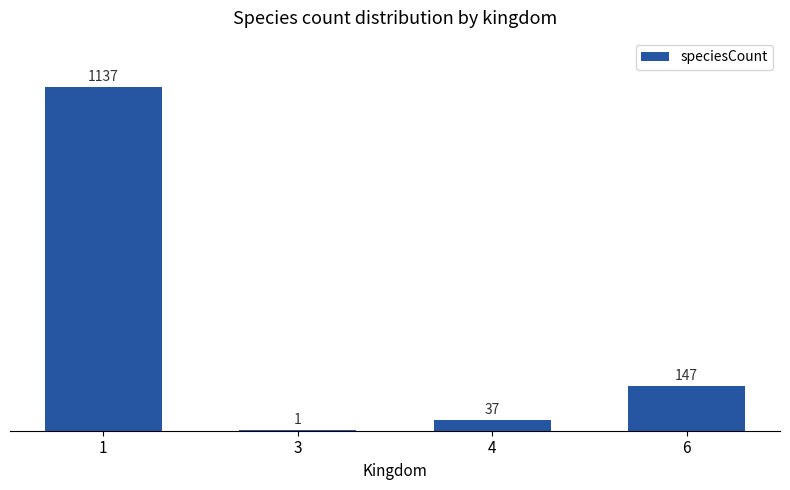

What is the change in value from 4 to 6?

+110